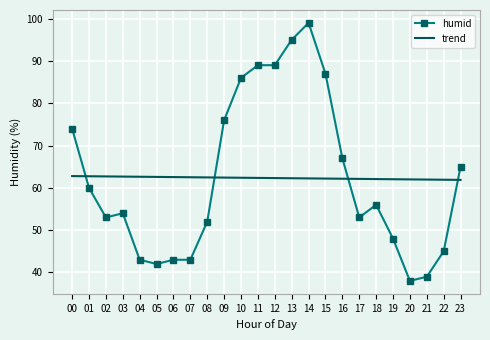

Rank the series by their maximum value, from lowest to highest.

trend, humid